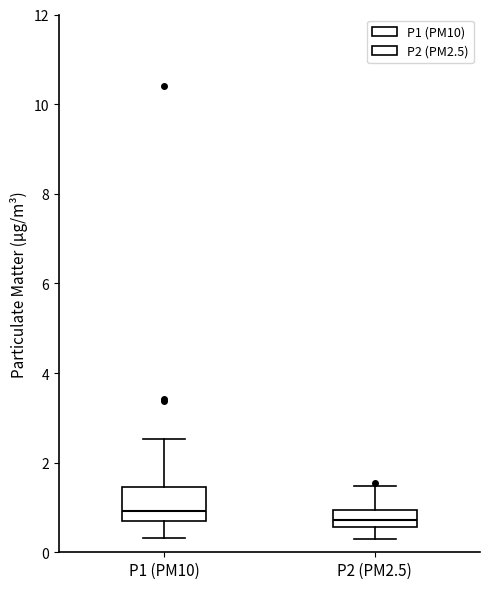

Comparing the boxes themselves (not the whiskers), which one is the tallest?

P1 (PM10)